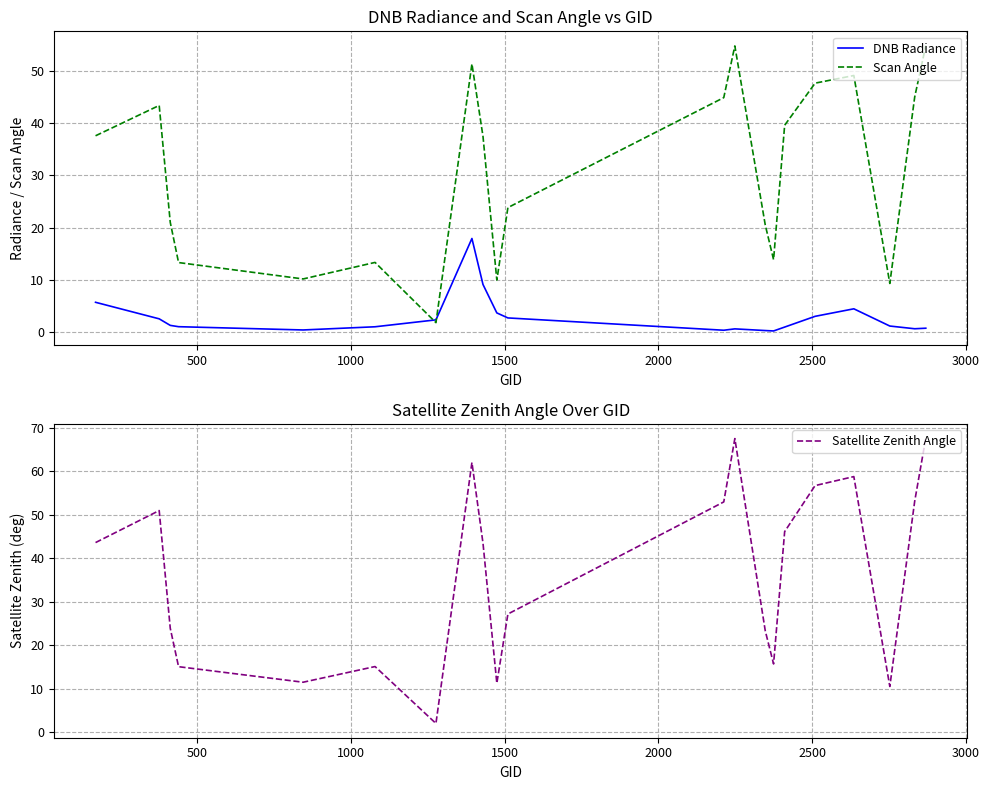

What is the average value of the Scan Angle series?

30.6